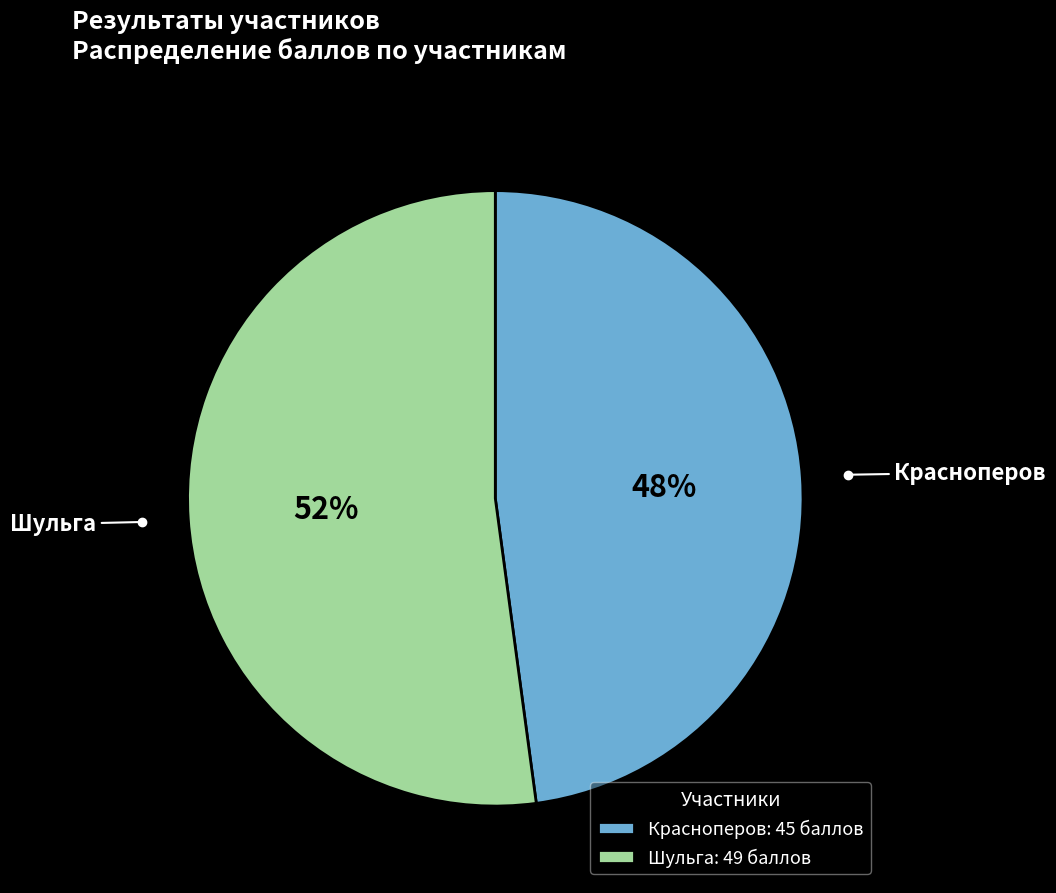

To the nearest percent, what is the difference between the Красноперов and Шульга slice percentages?

4%